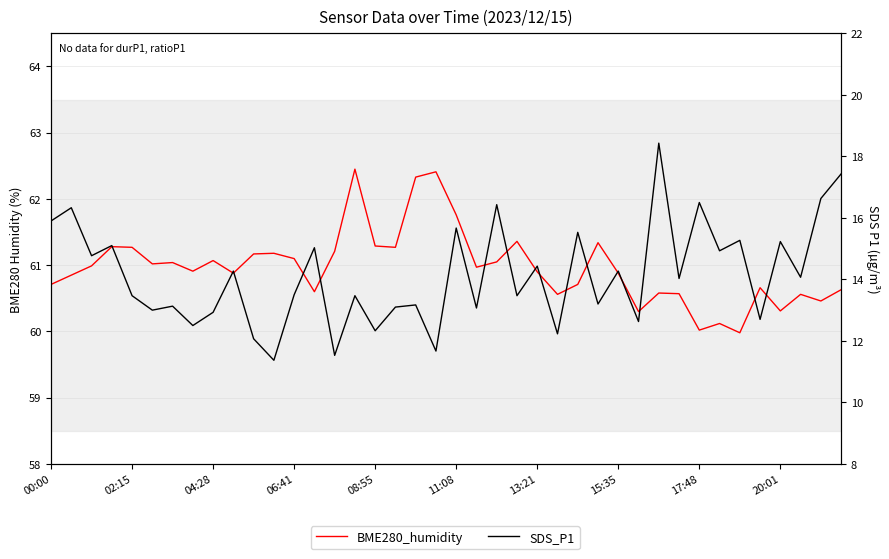

Which series has the largest range (max minus min)?

SDS_P1